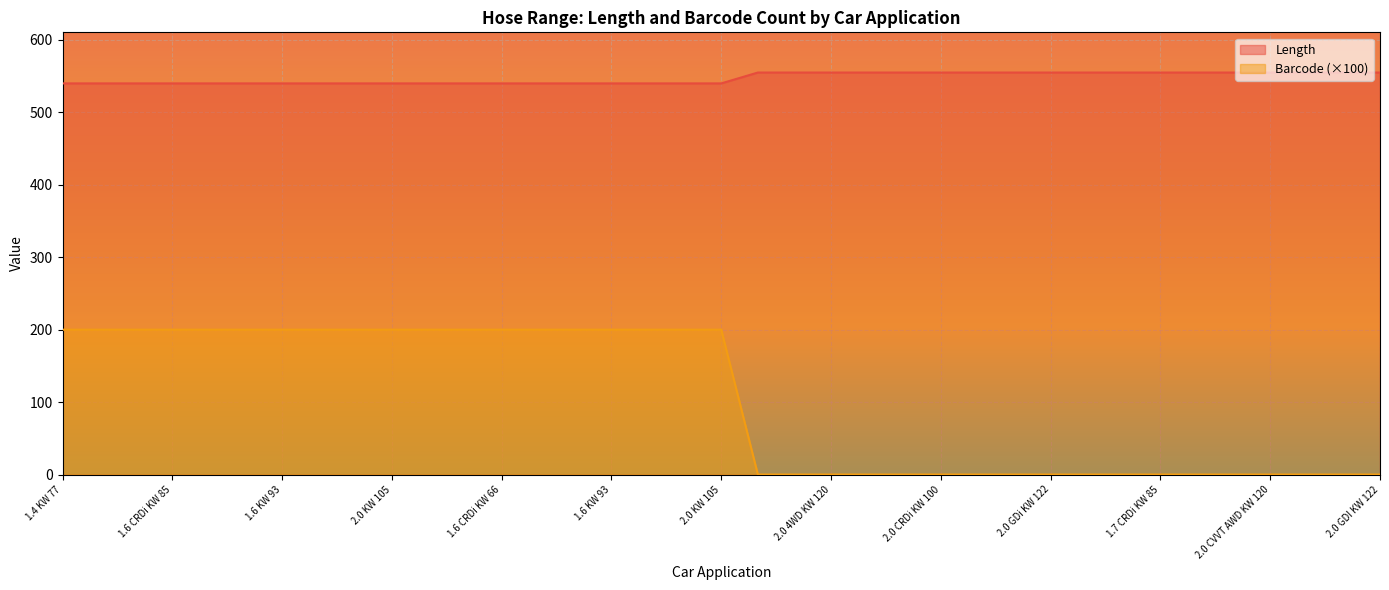

True or false: Barcode has a value of 200 at 1.6 KW 93.

True